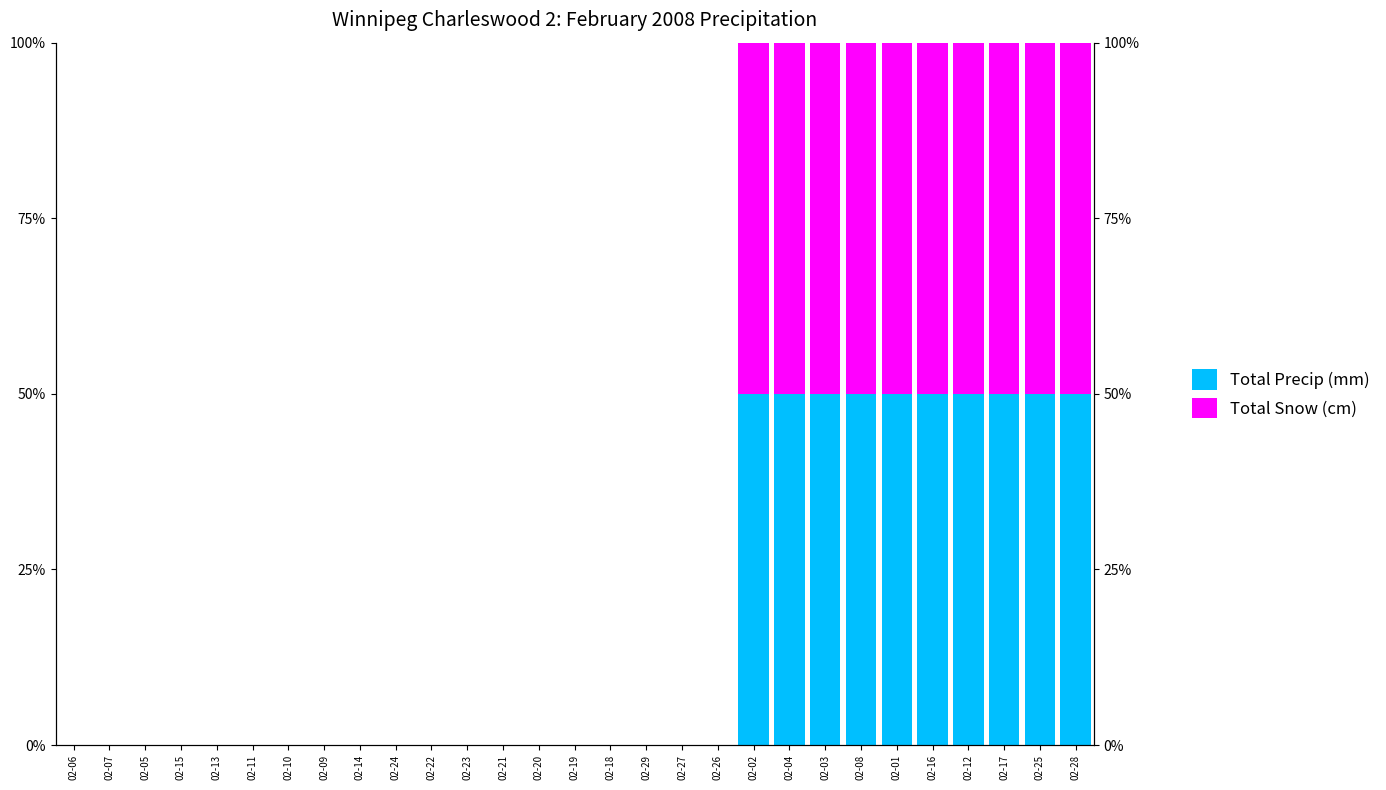

Which series has the largest range (max minus min)?

Total Precip (mm)